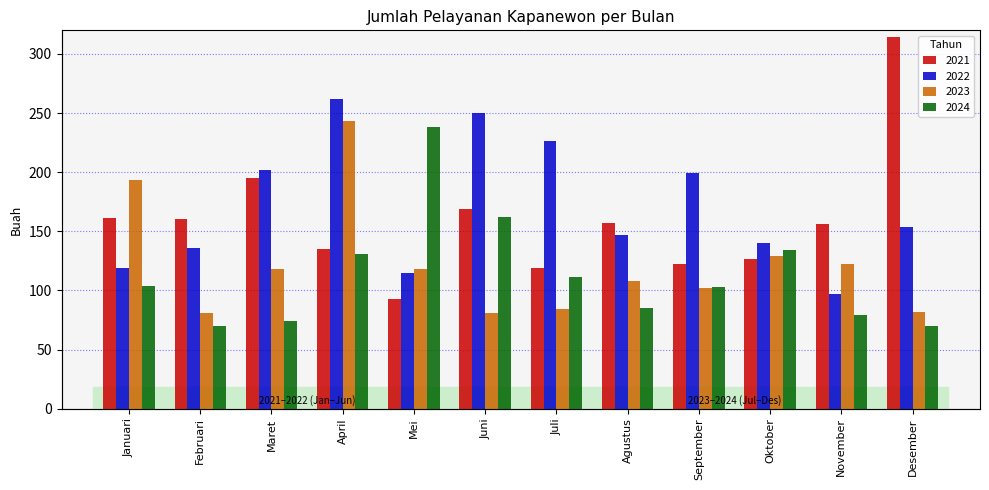

How many groups of bars are there?

12